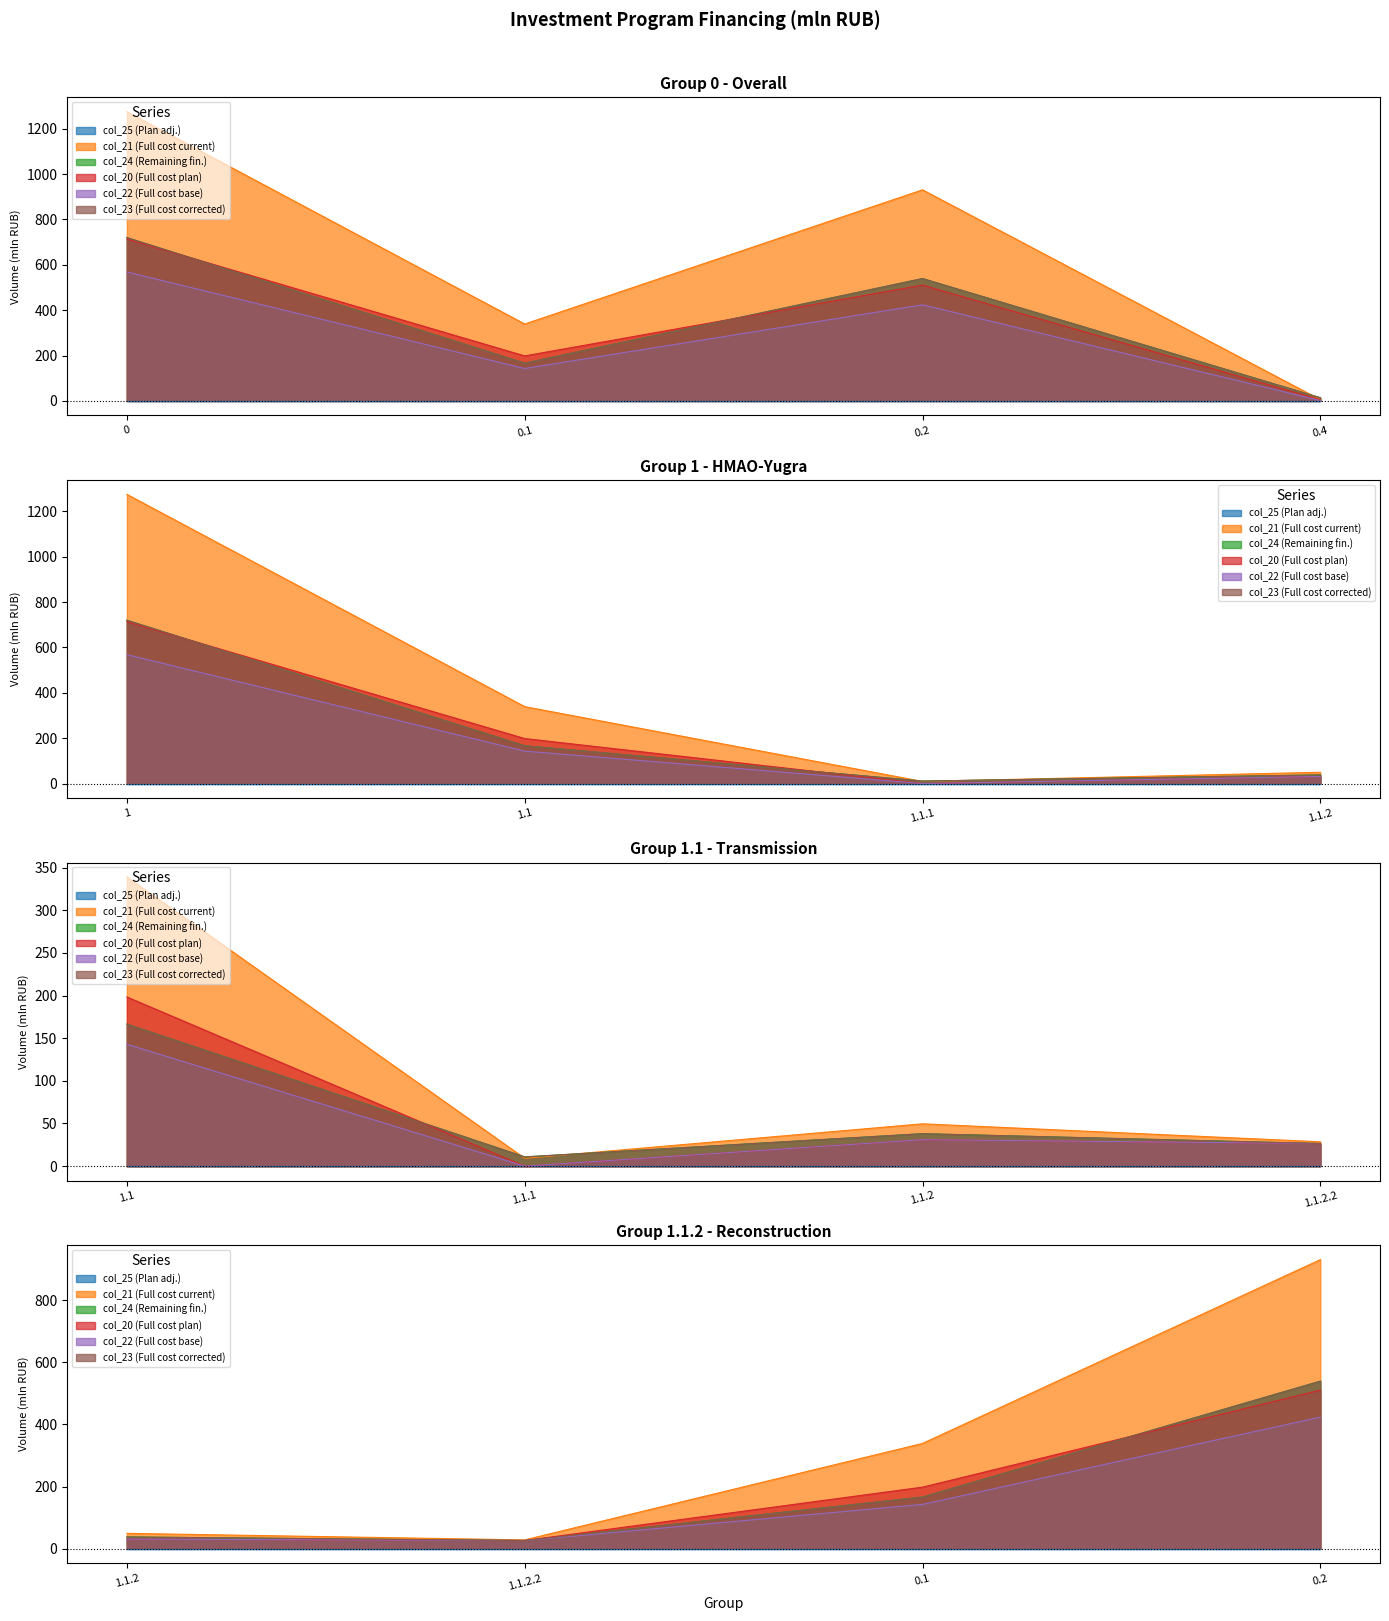

What is the average value of the col_22 series?

211.7